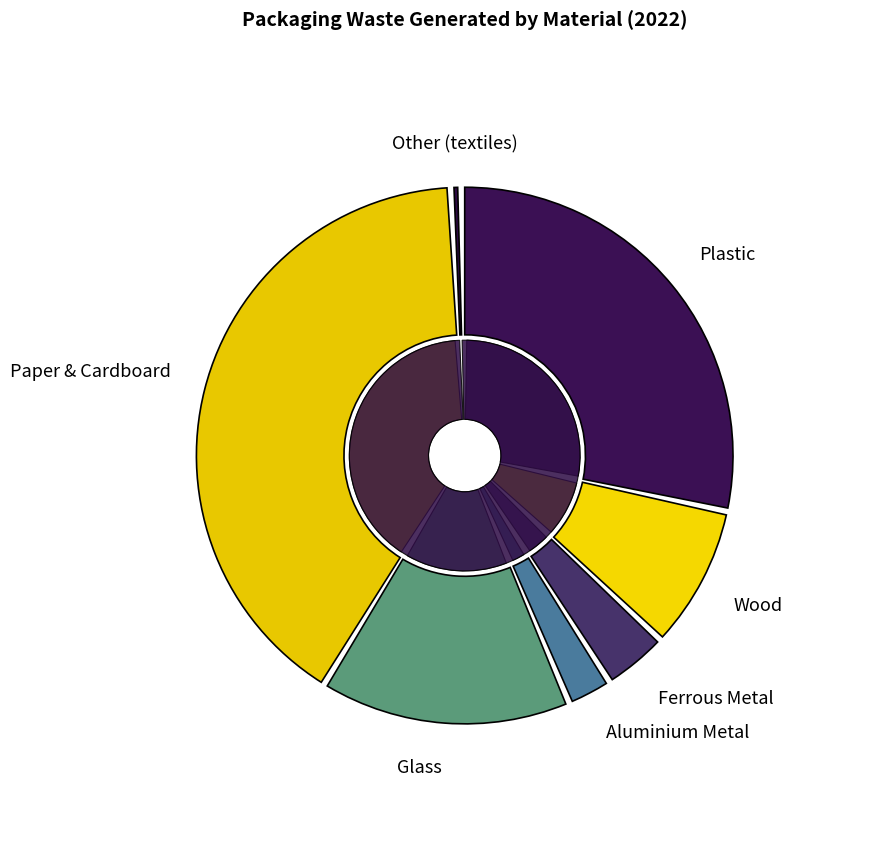

Is it true that Plastic is 14% of the pie?

False